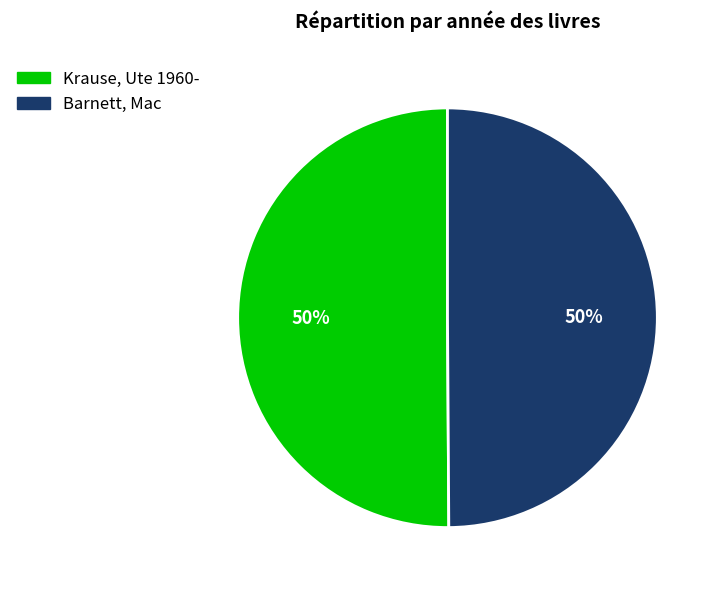

Combined, do Barnett, Mac and Krause, Ute 1960- account for over 50%?

Yes